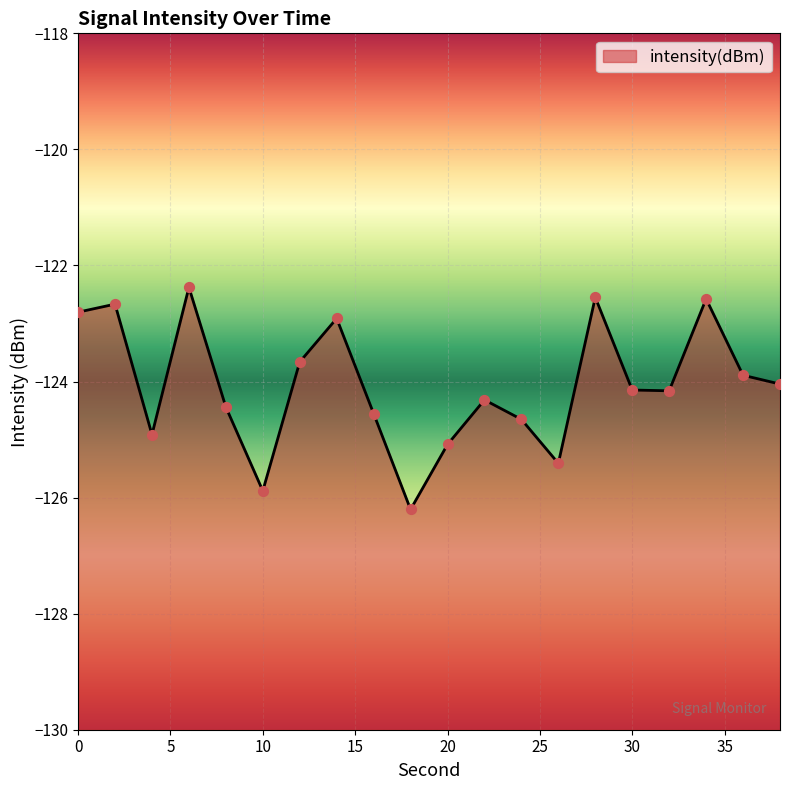

Between 14 and 18, which is larger?

14